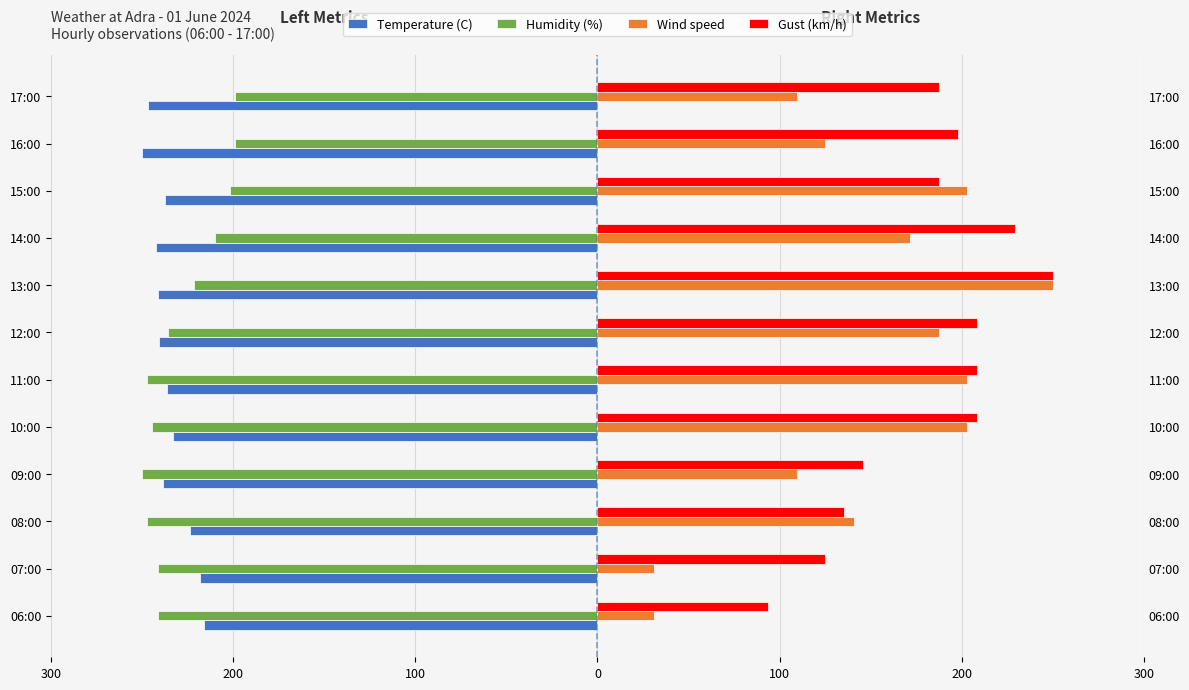

What is the value of the Gust (km/h) bar at the 3rd from the left?

135.4